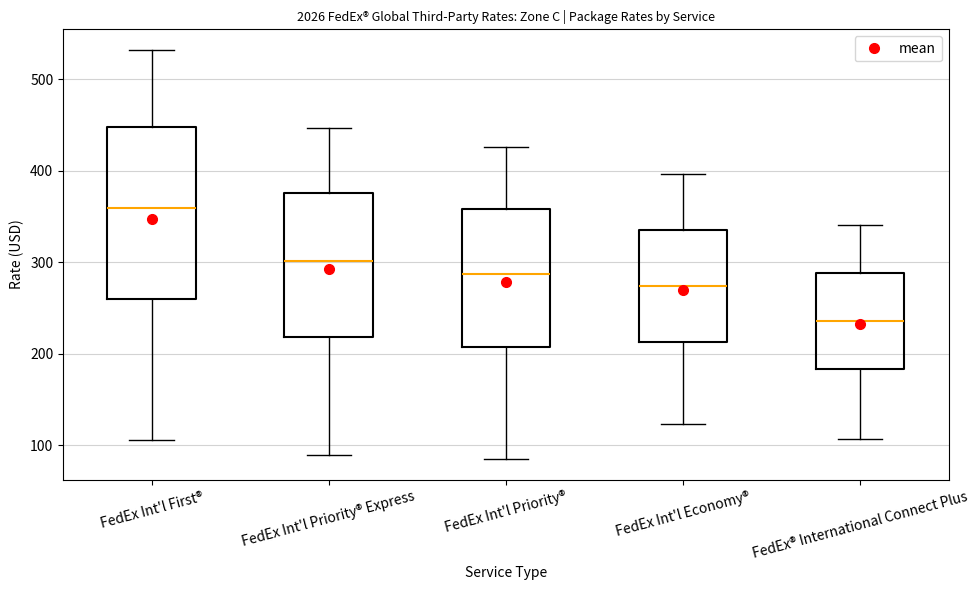

Where does the median line of the box for FedEx Int'l First® sit on the y-axis? The values are not printed on the chart, so give them approximately, as read against the axis.

360